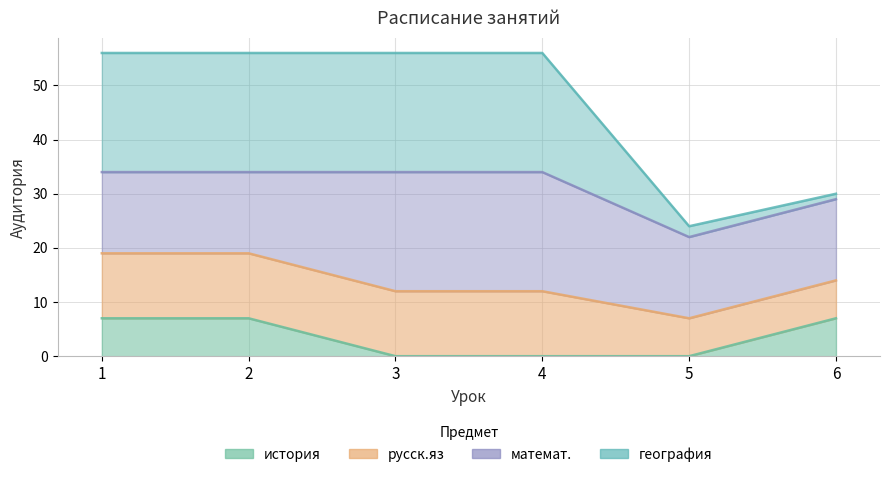

Is the value of русск.яз at 5 greater than the value of история at 2?

Yes